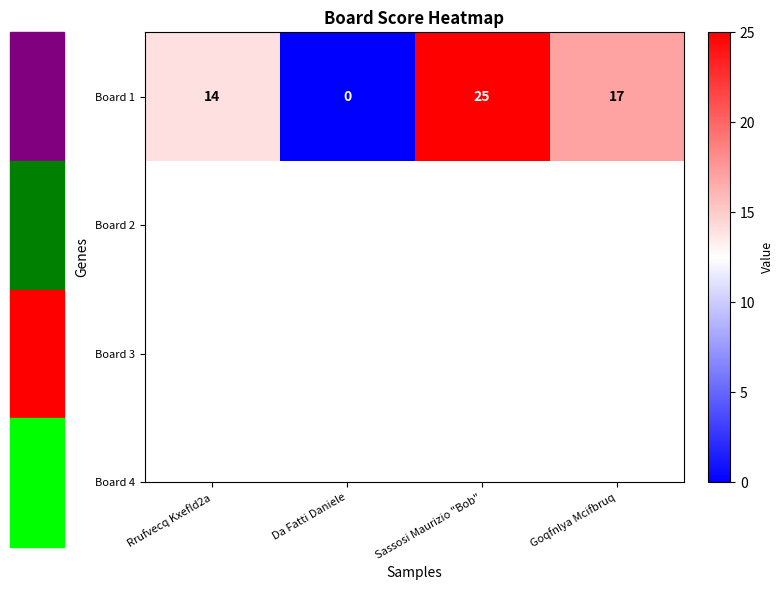

The chart shows a value of 7 at Goqfnlya Mcifbruq. True or false?

False